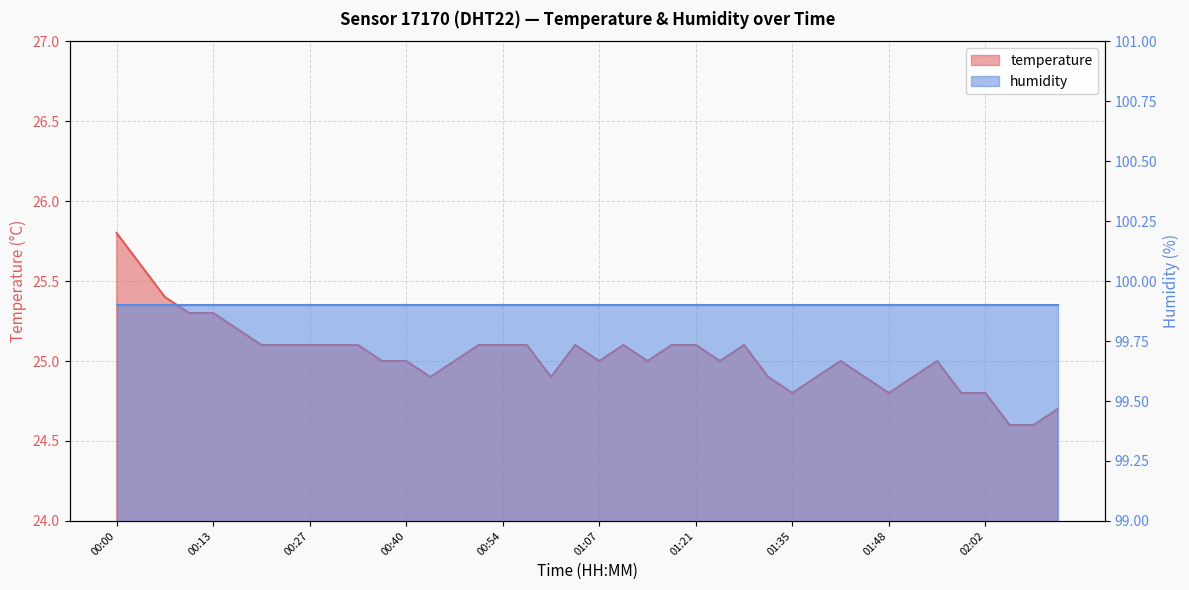

Where is the data nearest to the value 25?

00:37